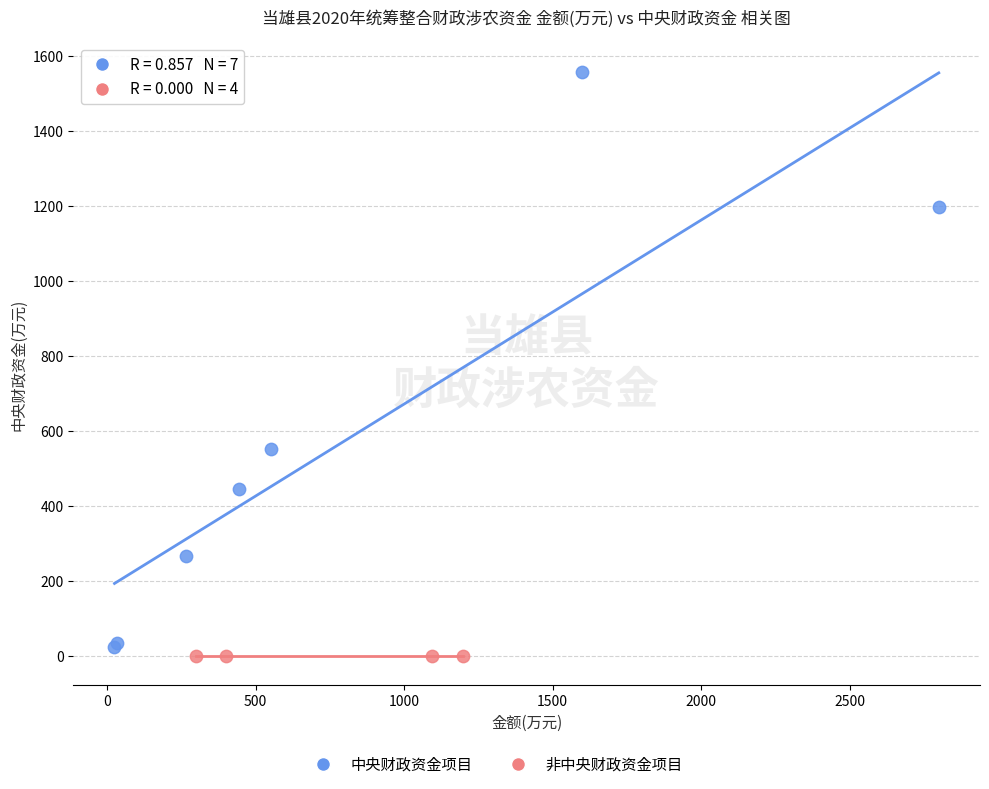

Which series contains the highest Y value?

中央财政资金项目